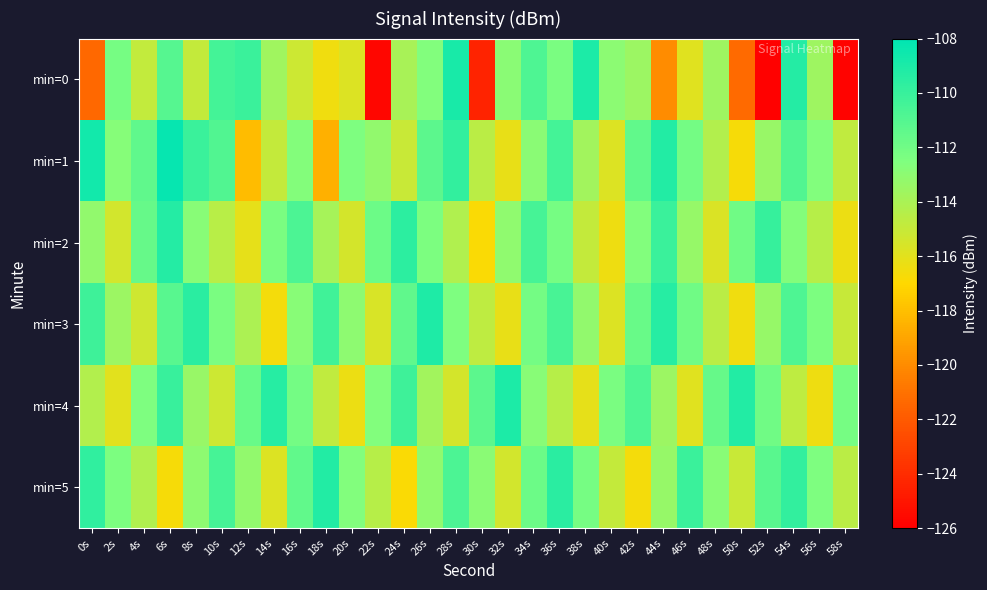

At how many categories does at least one series exceed -117?

30